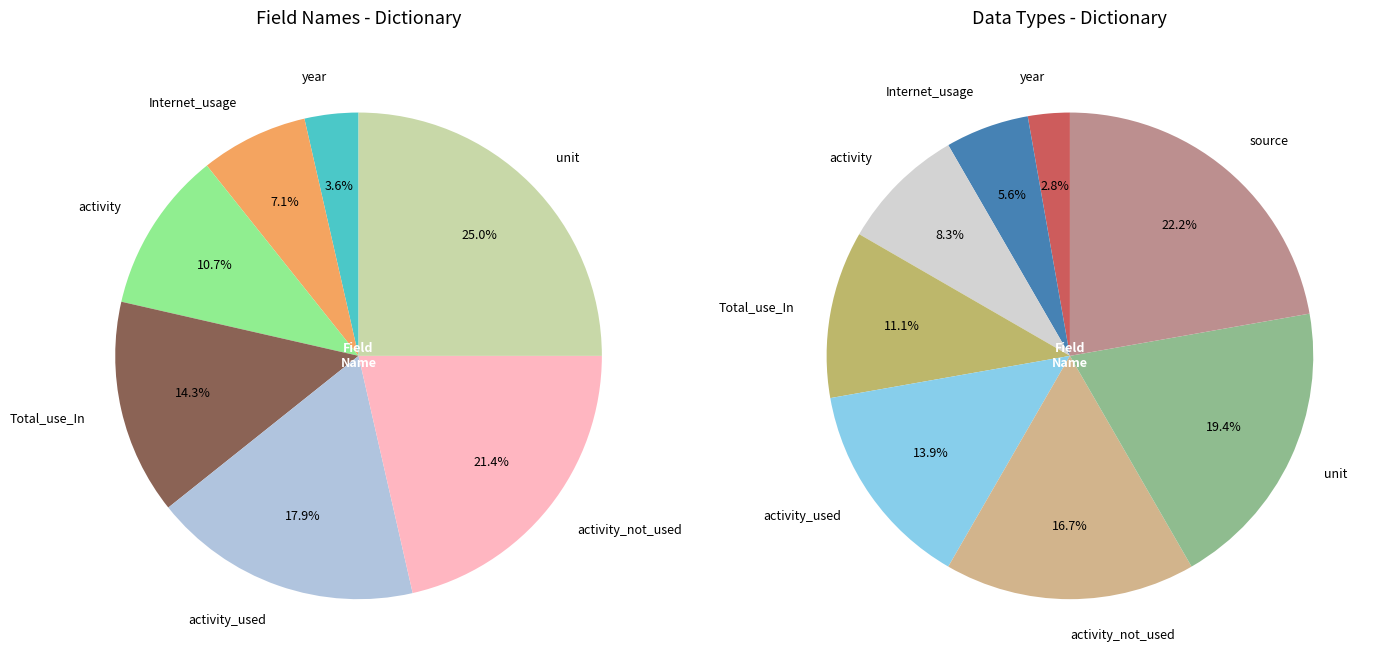

What is the largest slice in the pie chart?

source